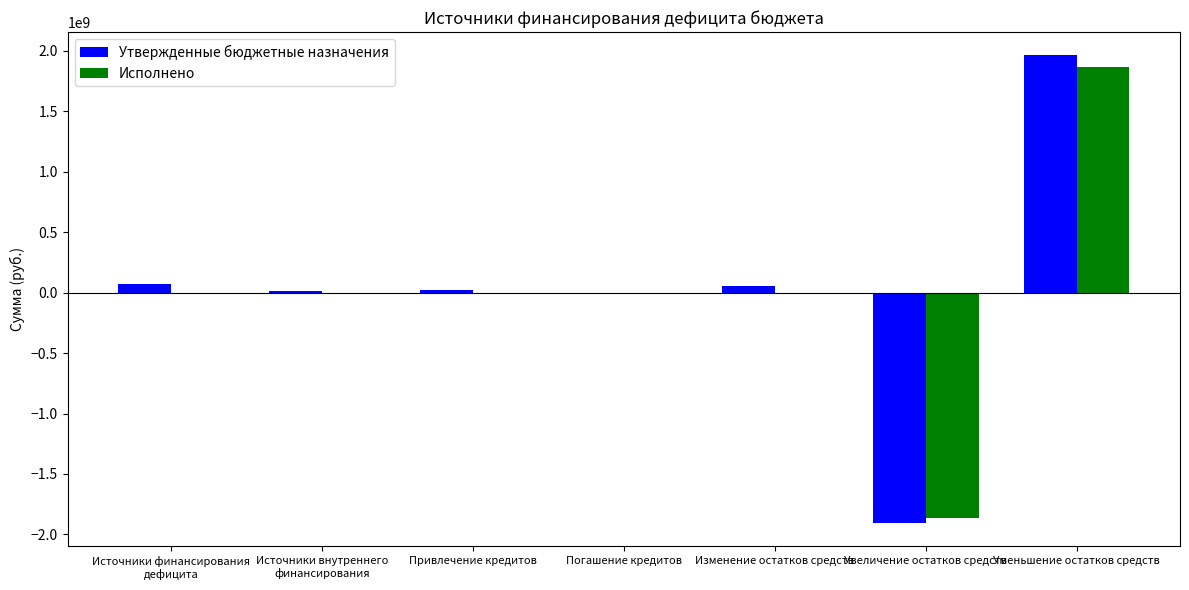

What are all the series names shown in the legend?

Утвержденные бюджетные назначения, Исполнено